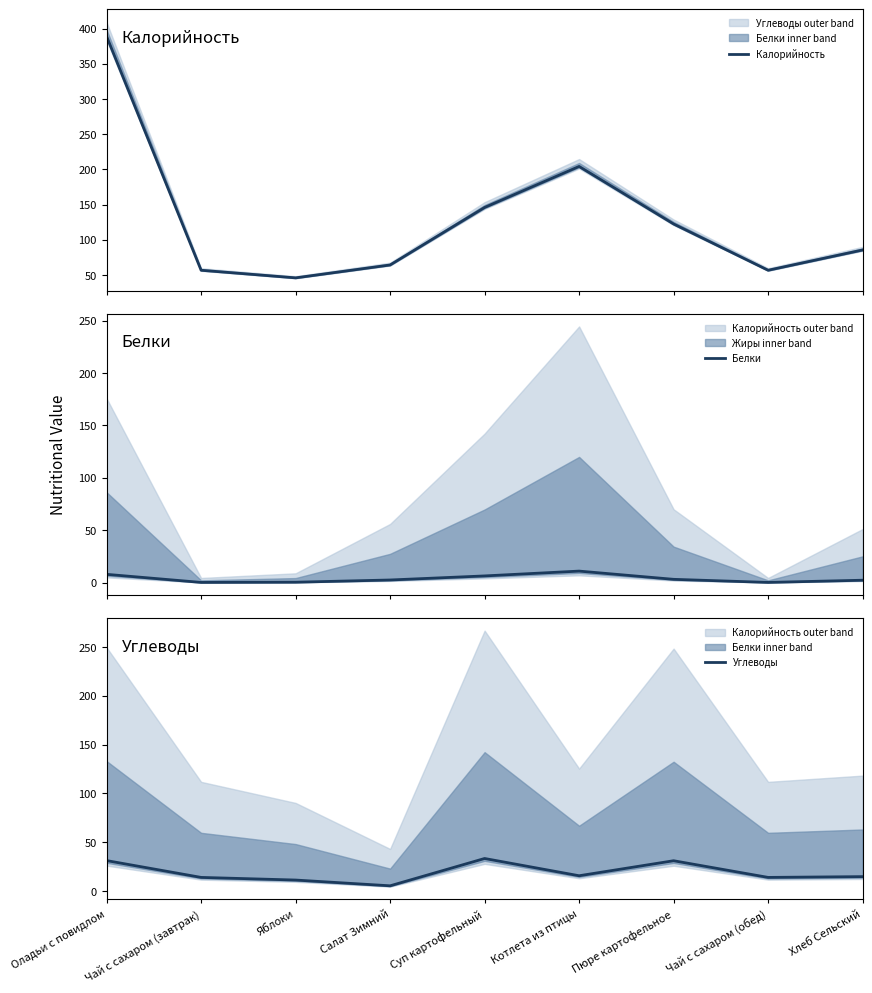

What is the label of the 4th point from the left?

Салат Зимний